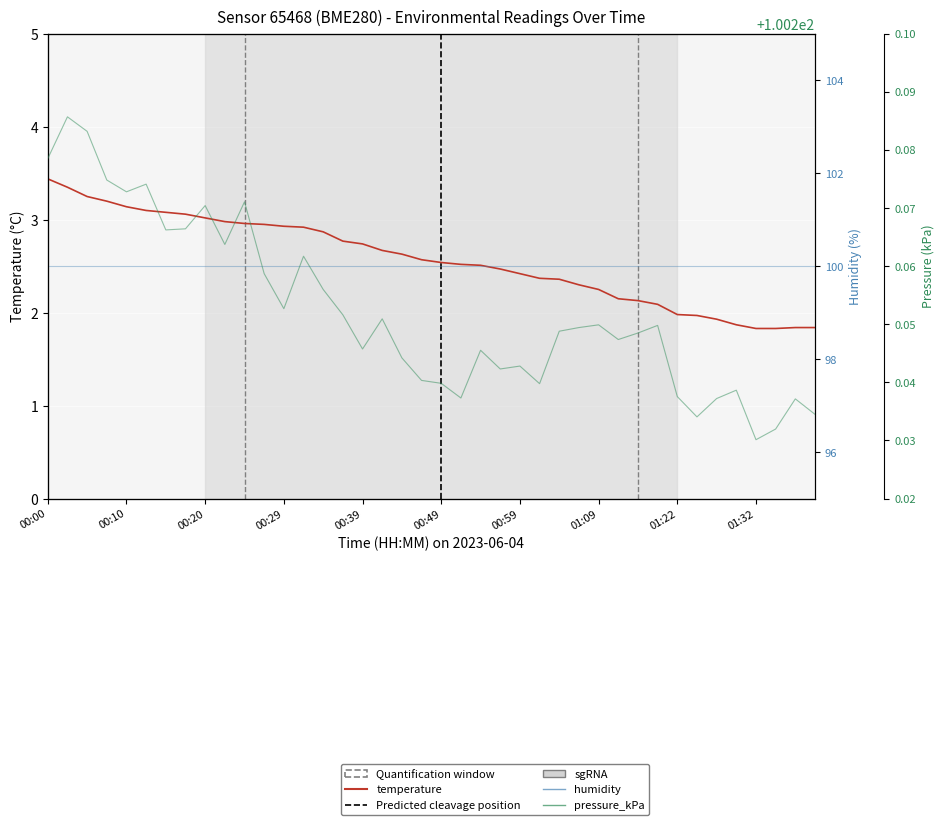

Is it true that temperature equals 2.5 at 00:56?

True